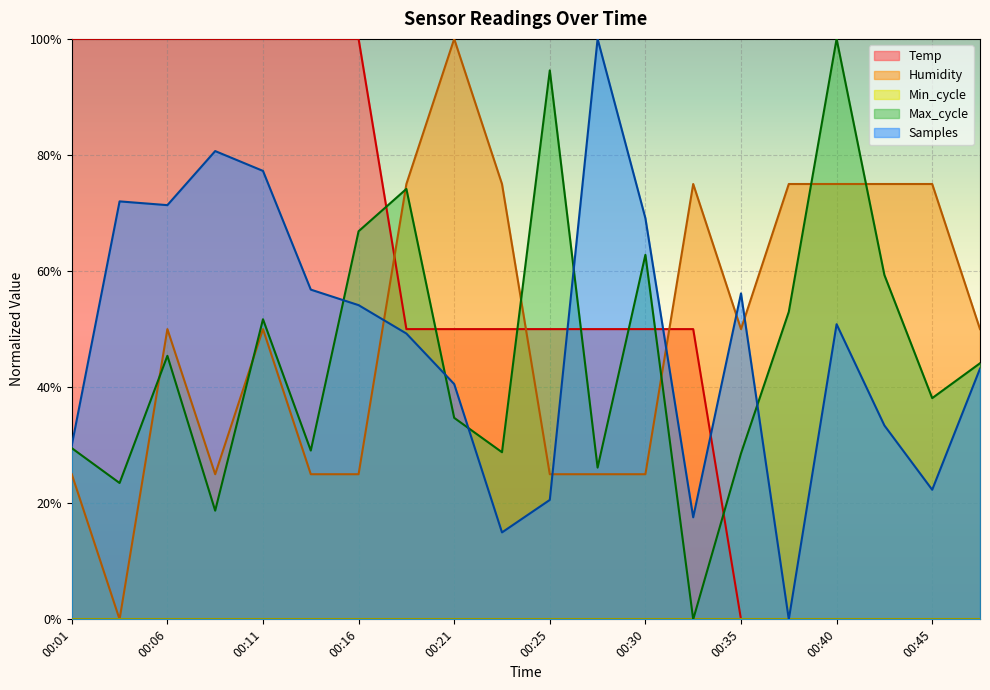

True or false: Humidity has more than 1 points higher than both neighbors.

True